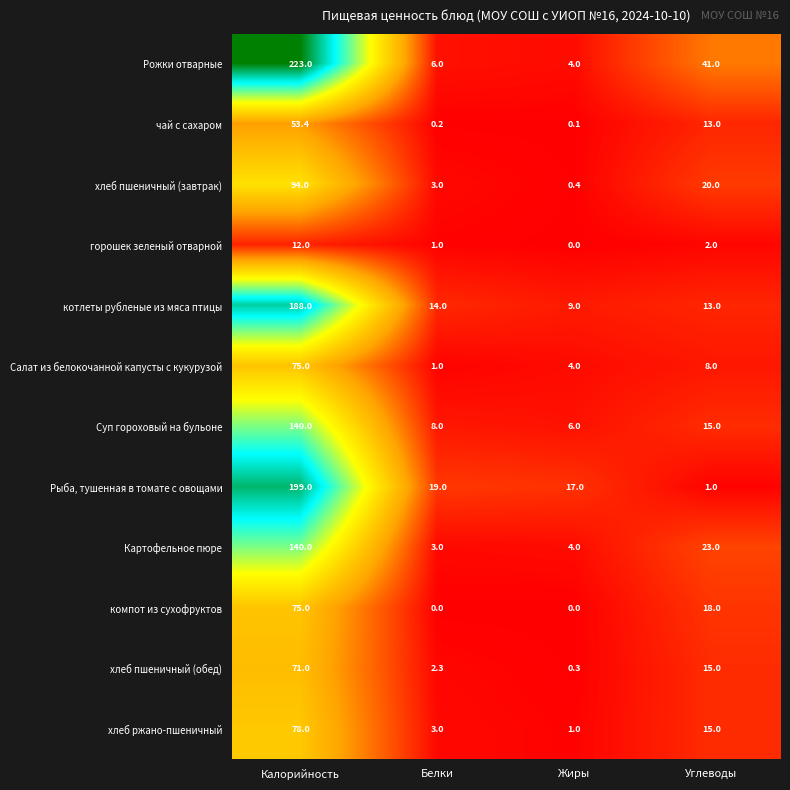

What is the difference between the Рыба, тушенная в томате с овощами values at Углеводы and Калорийность?

198.0